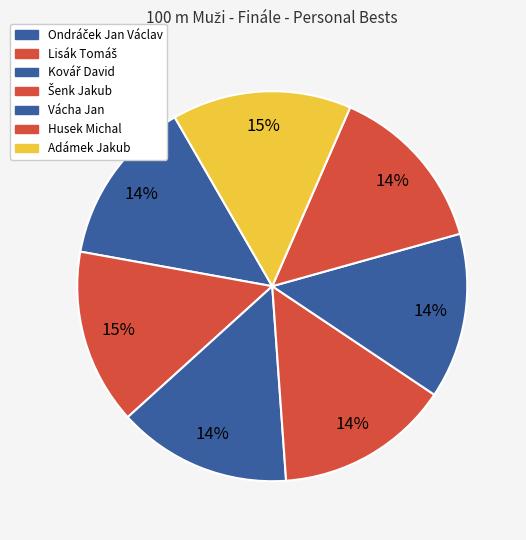

The Ondráček Jan Václav slice represents 6% of the pie. True or false?

False